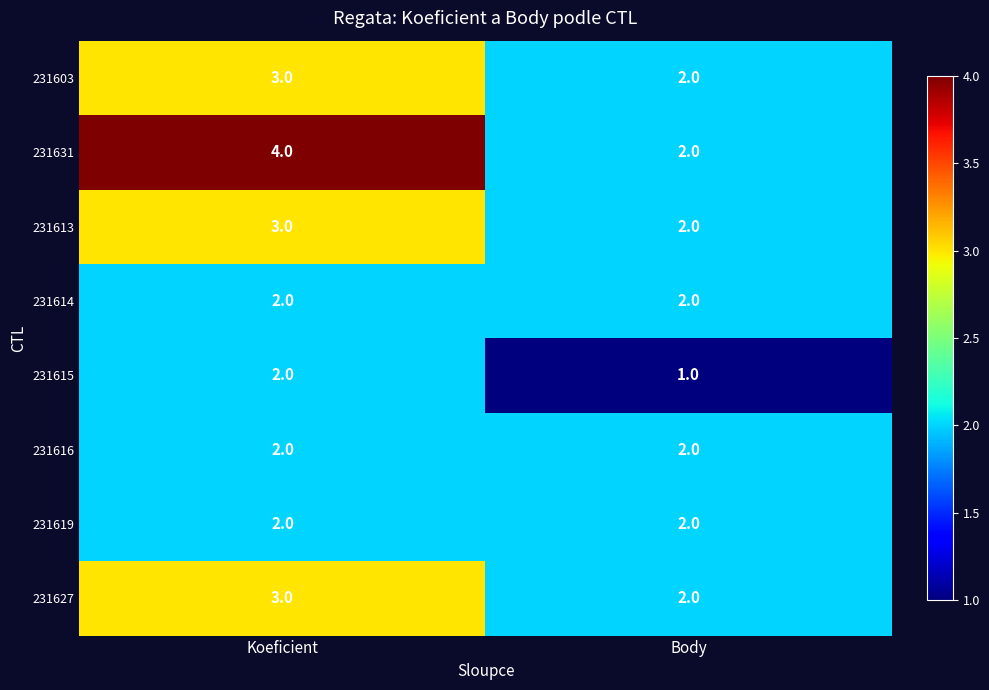

What is the total value across all series at Koeficient?

21